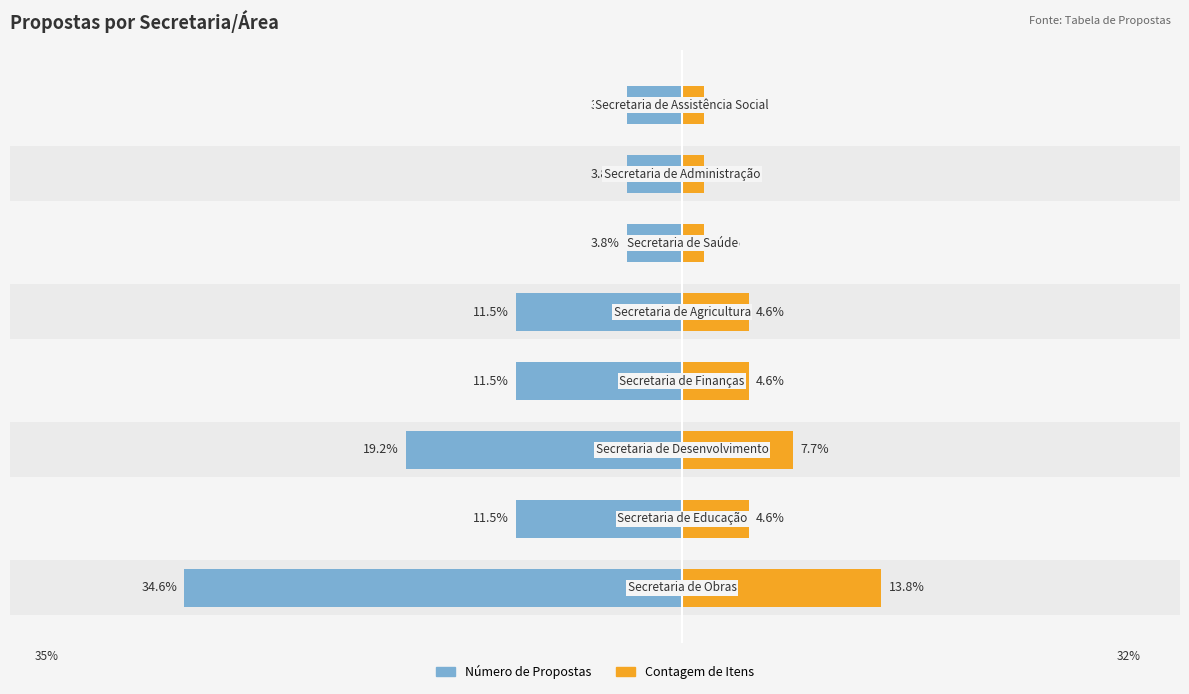

How many bars are there in each group?

2